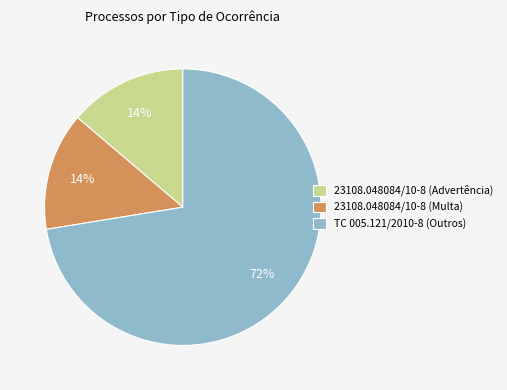

To the nearest percent, what percentage of the pie is 23108.048084/10-8 (Multa)?

14%